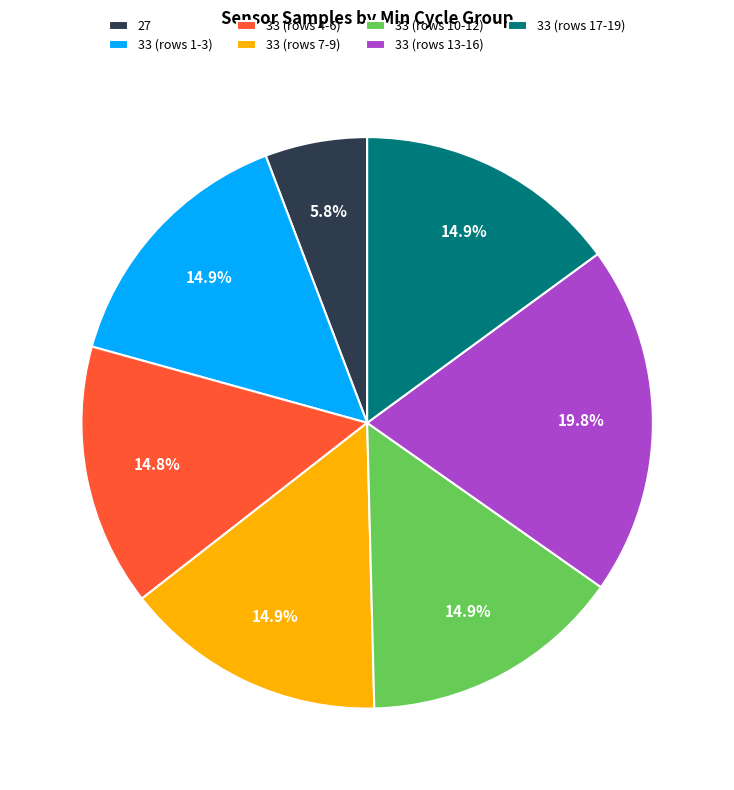

Which category has the biggest portion of the pie?

33 (rows 13-16)